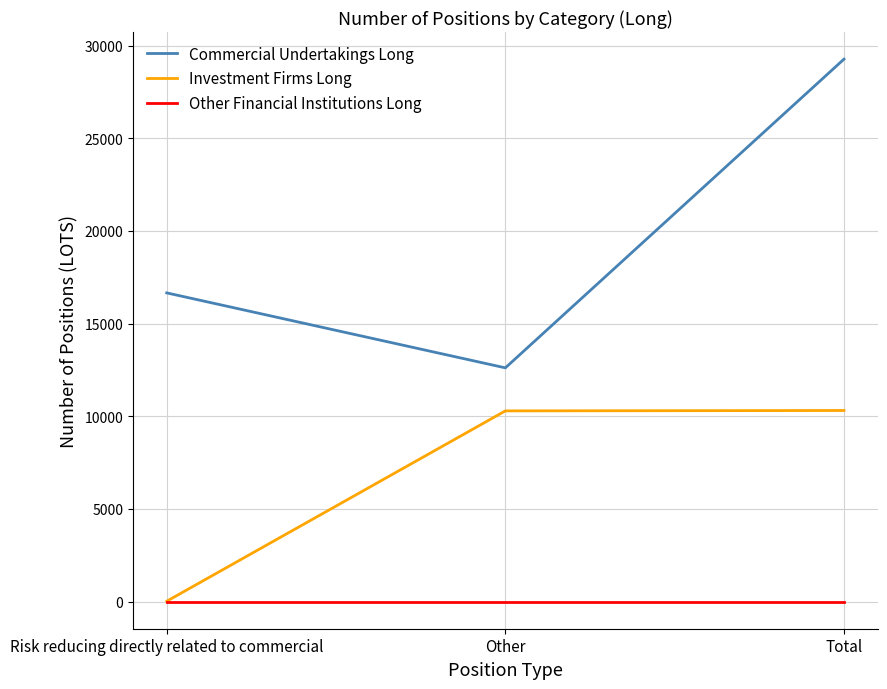

Count the number of data series in this chart.

3